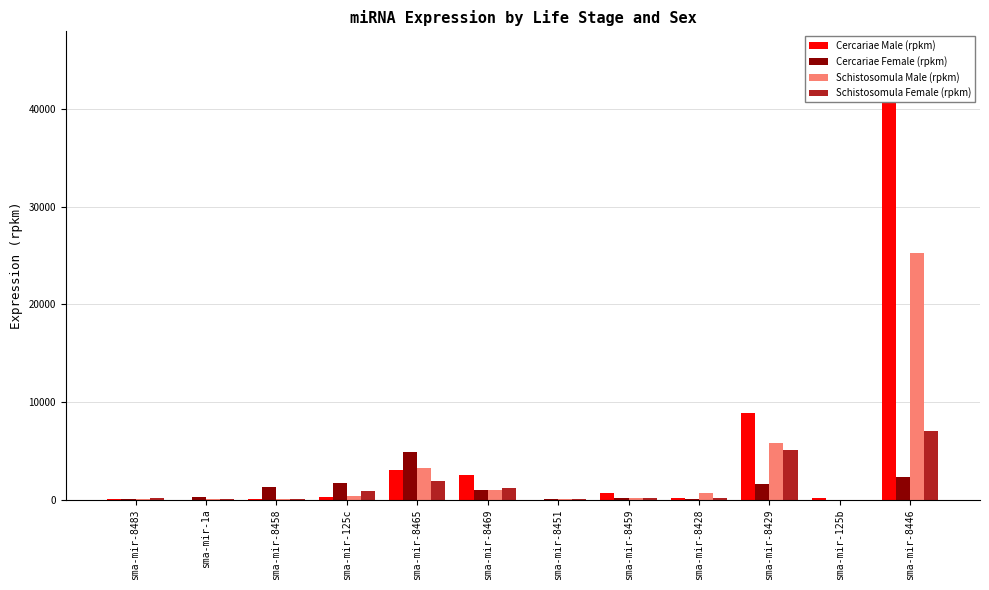

True or false: Cercariae Female (rpkm) has a value of 18.6 at sma-mir-8428.

False